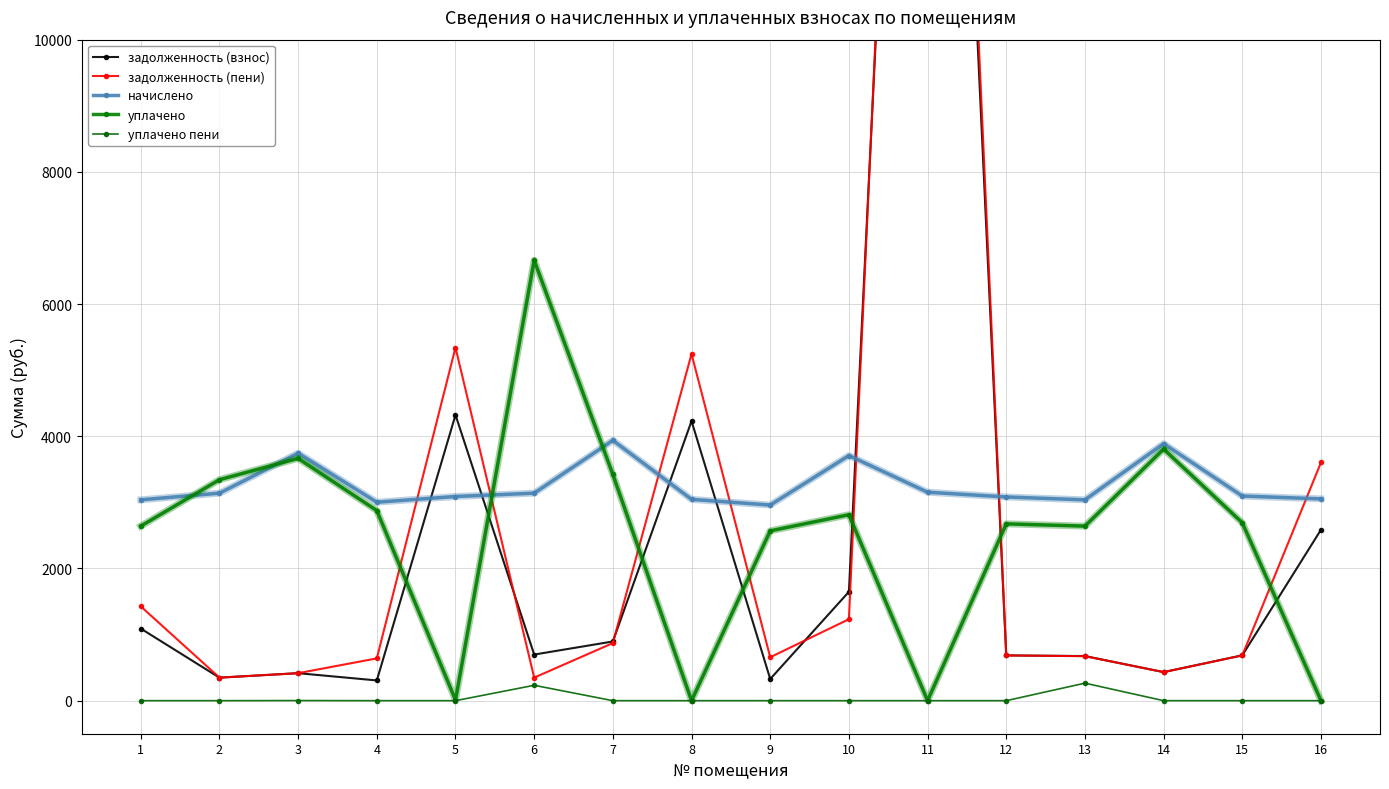

Is it true that уплачено пени equals 0.0 at 8?

True